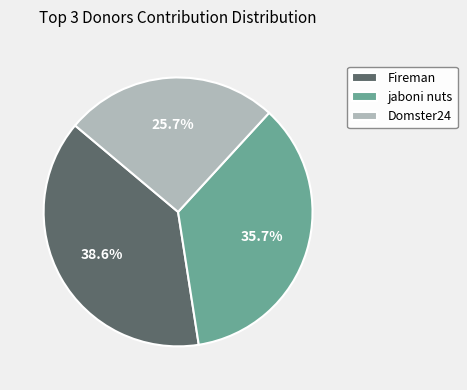

What is the largest slice in the pie chart?

Fireman